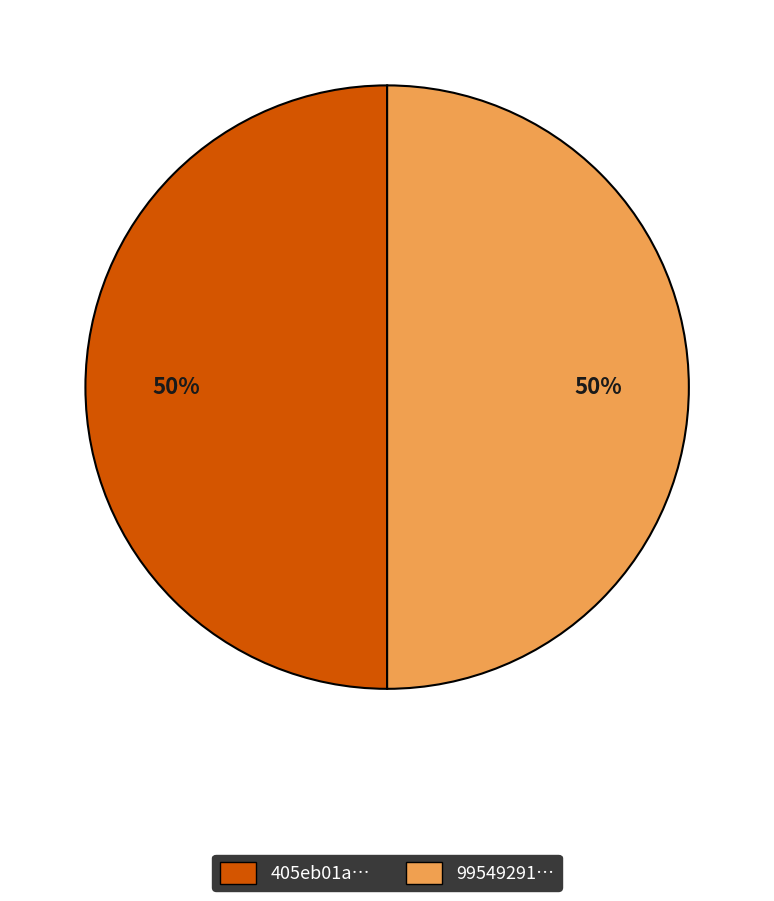

Do 405eb01a… and 99549291… together represent more than half of the pie?

Yes